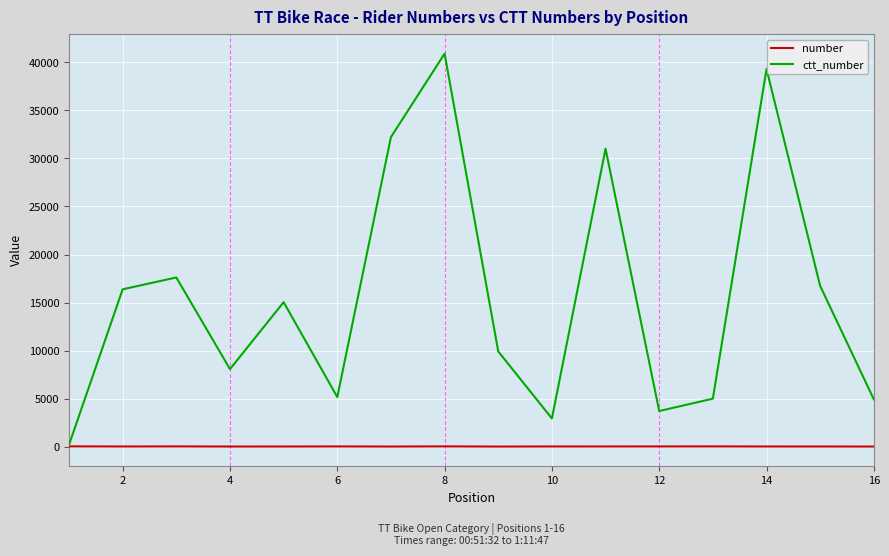

Rank the series by their maximum value, from highest to lowest.

ctt_number, number